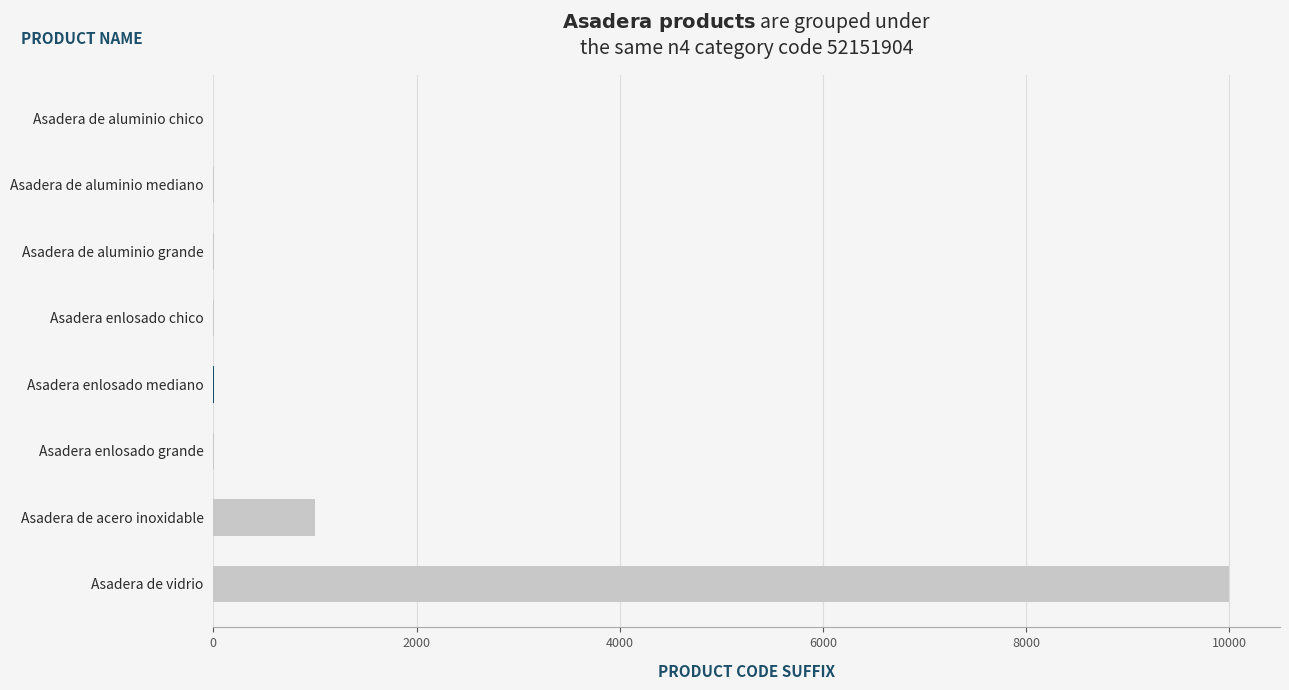

What is the sum of all values?

11019